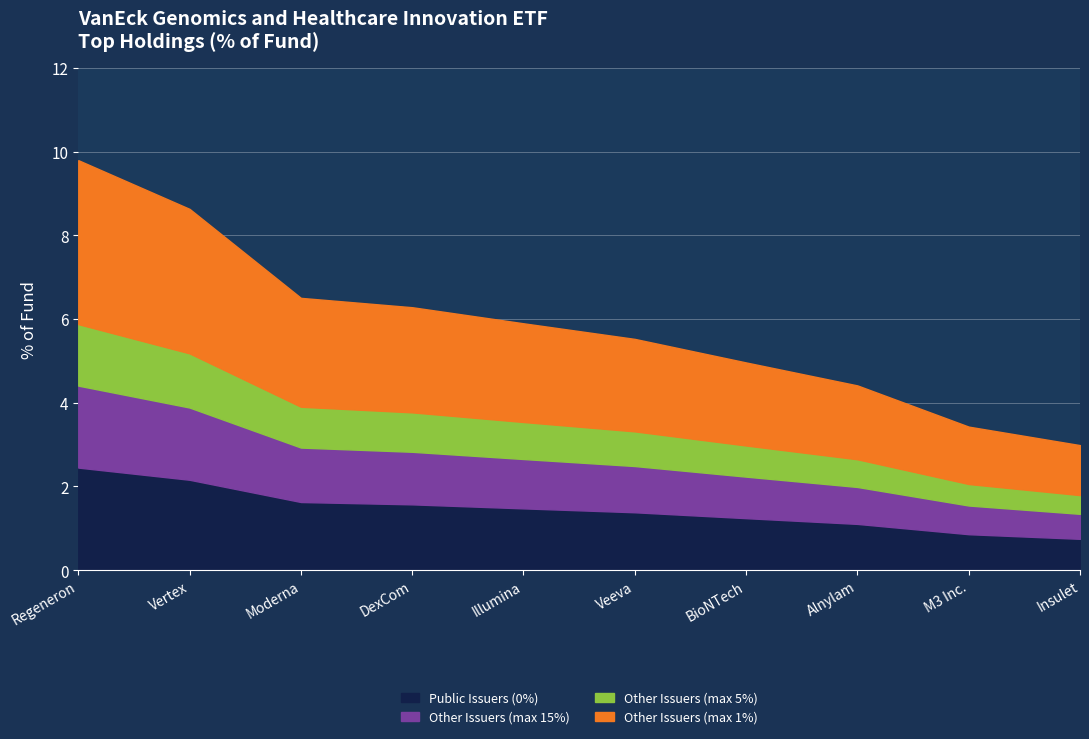

At which category is the sum across all series the highest?

Regeneron